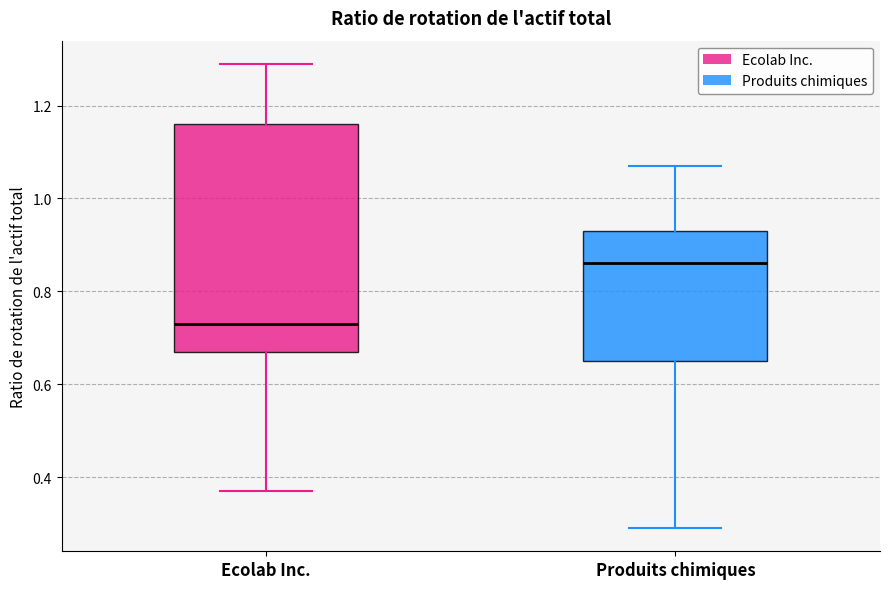

Reading left to right, read every box against the y-axis: the position of its median line, the range the box covers, and the ends of its whiskers. The values are not printed on the chart, so give them approximately, as read against the axis.

Ecolab Inc.: median 0.74, box 0.68 to 1.16, whiskers 0.38 to 1.30
Produits chimiques: median 0.86, box 0.66 to 0.94, whiskers 0.30 to 1.08